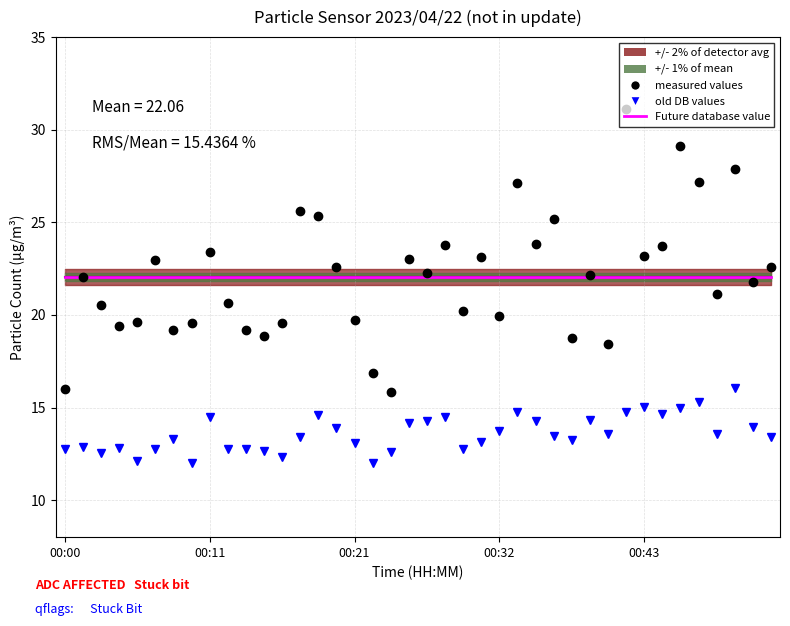

The value of old DB values (SDS_P2) at 20 is 14.2. True or false?

True